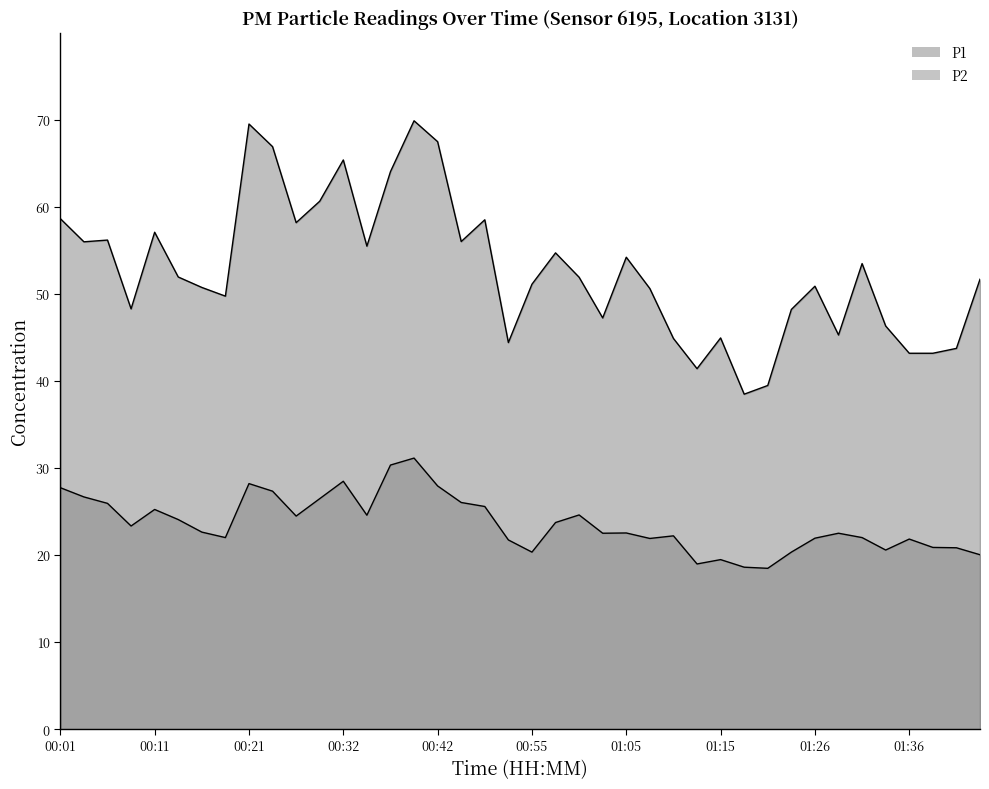

Between 01:23 and 00:37, which is larger?

00:37